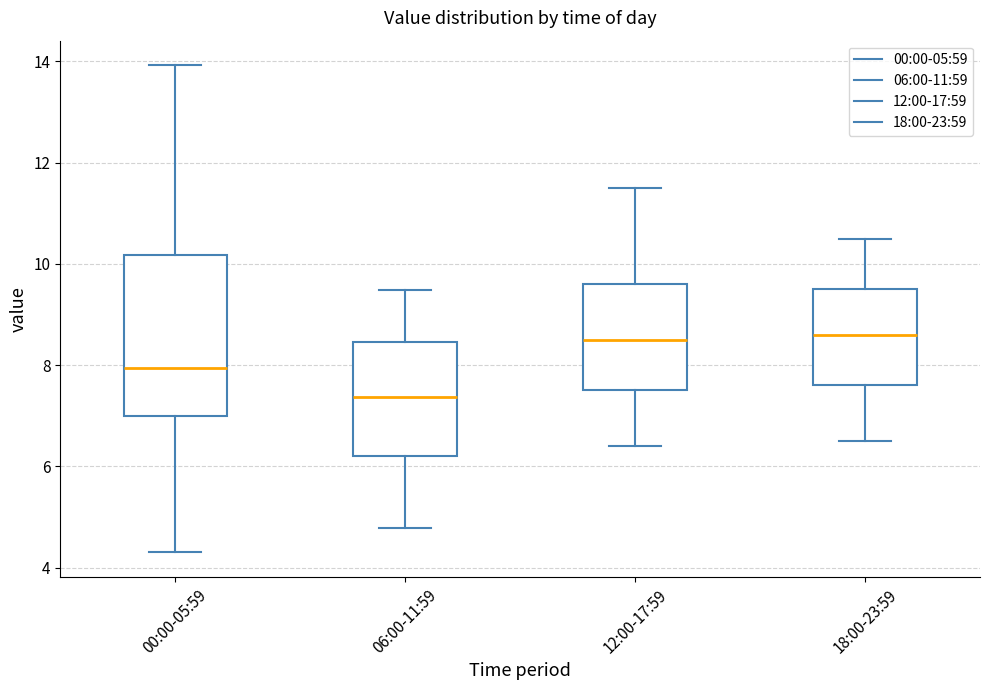

Reading left to right, transcribe this box plot: for each box, give where its median line is, the range the box spans, and where its two whiskers end, as read against the y-axis. The values are not printed on the chart, so give them approximately, as read against the axis.

00:00-05:59: median 8.0, box 7.0 to 10.2, whiskers 4.4 to 14.0
06:00-11:59: median 7.4, box 6.2 to 8.4, whiskers 4.8 to 9.4
12:00-17:59: median 8.6, box 7.6 to 9.6, whiskers 6.4 to 11.6
18:00-23:59: median 8.6, box 7.6 to 9.6, whiskers 6.6 to 10.6